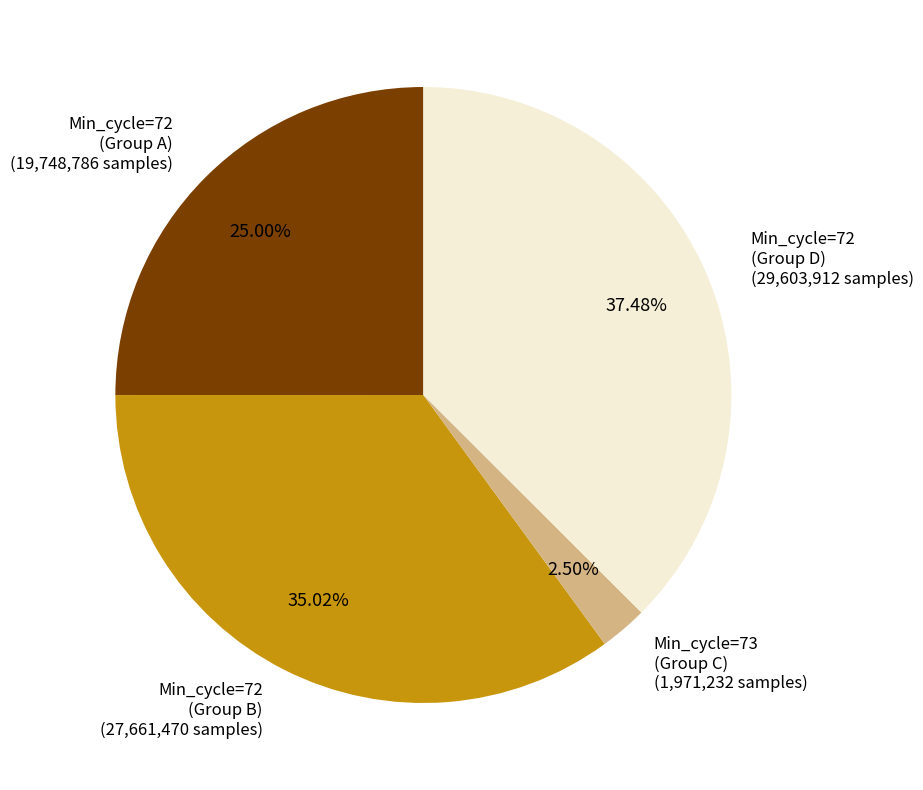

Between Min_cycle=73 (Group C) (1,971,232 samples) and Min_cycle=72 (Group A) (19,748,786 samples), which is larger?

Min_cycle=72 (Group A) (19,748,786 samples)